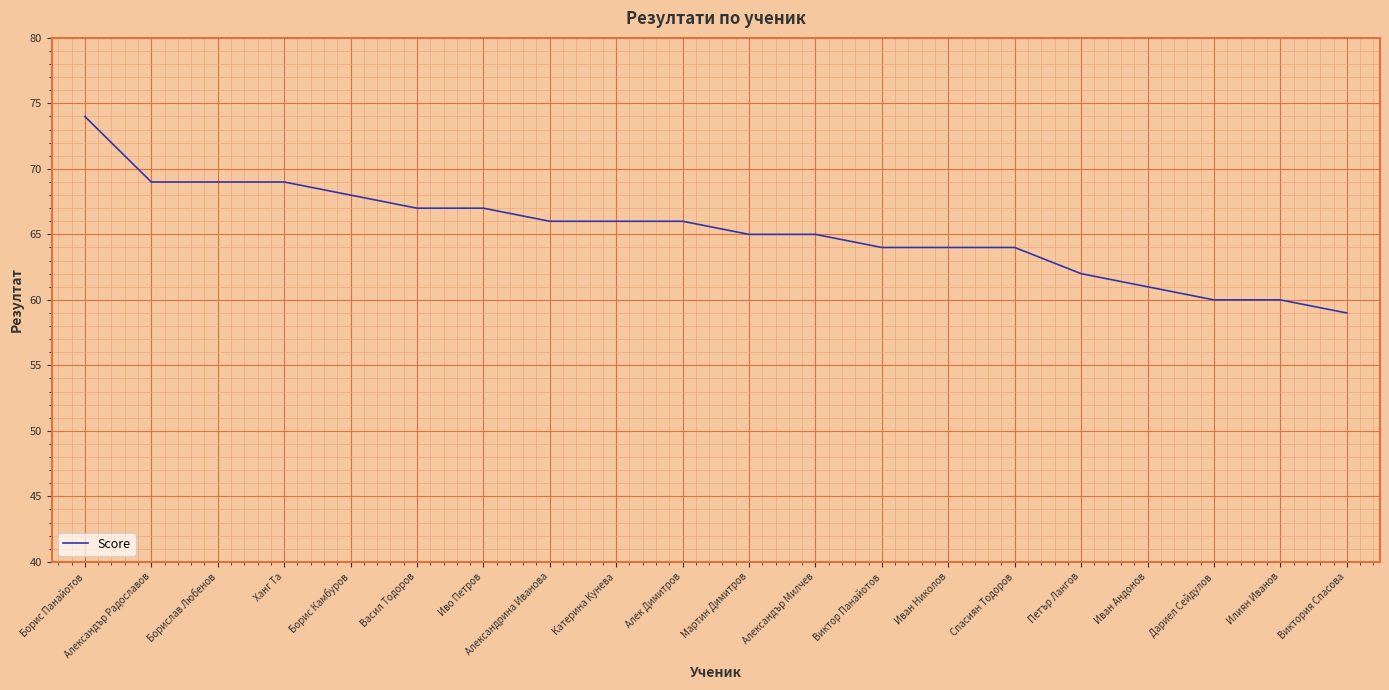

What is the greatest value displayed?

74